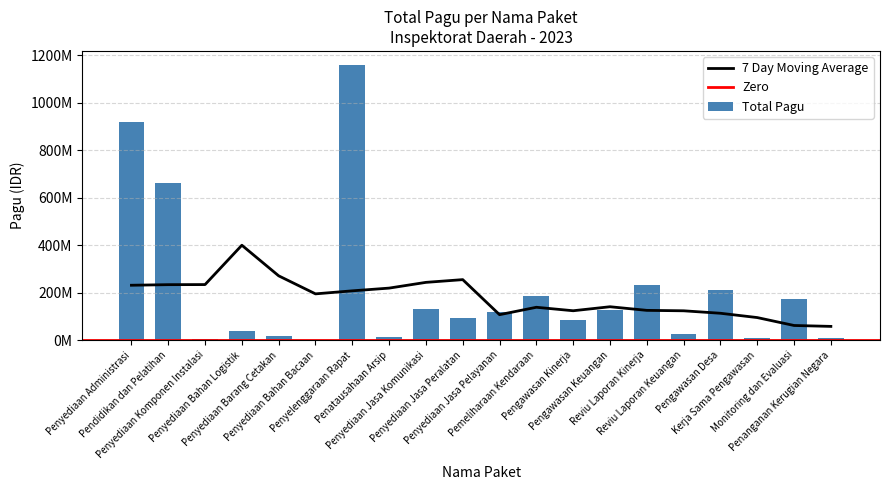

What is the sum of all values?

4212438800